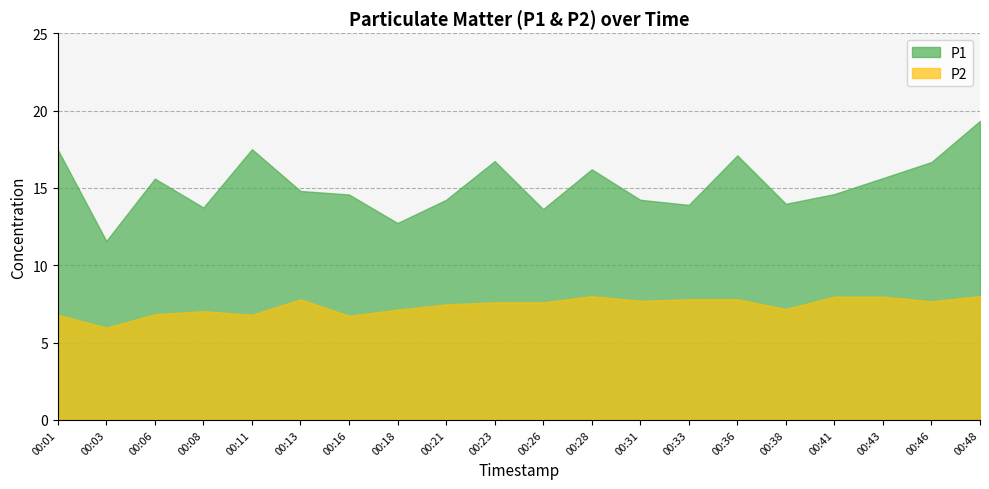

What is the smallest value displayed?

6.0